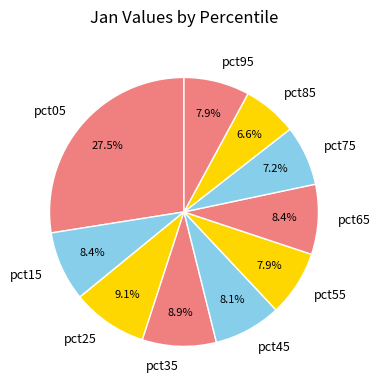

What percentage do pct05 and pct75 together represent?

34.7%